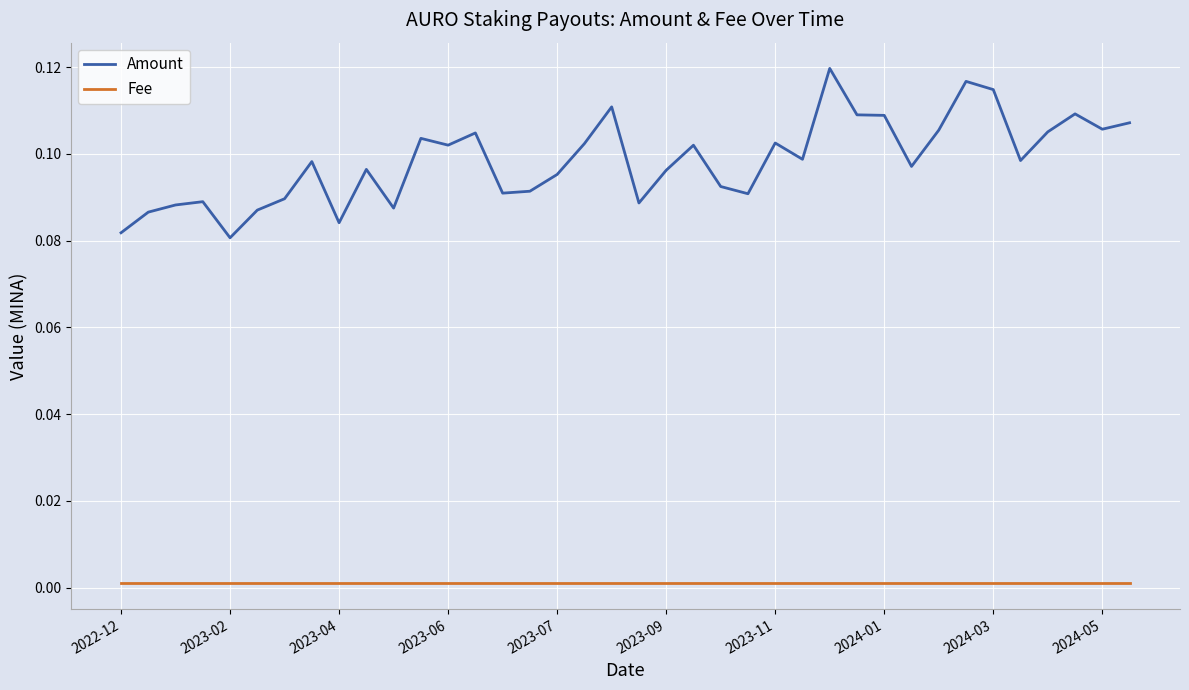

True or false: Fee and Amount intersect in this chart.

False